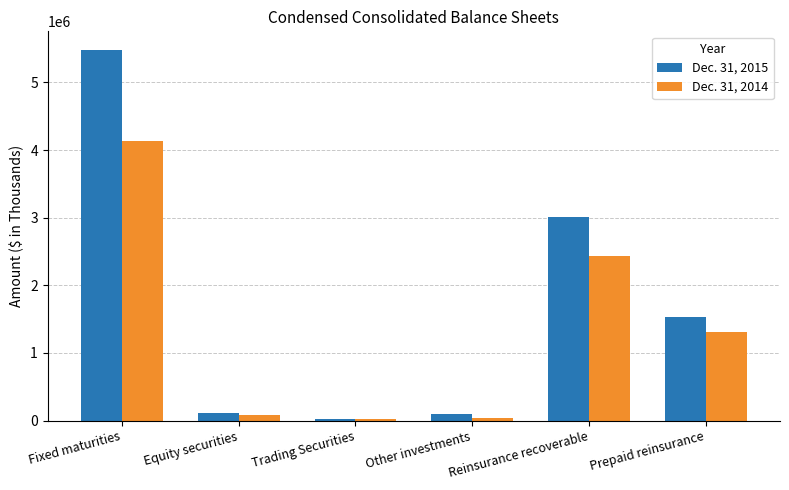

Rank the series by their average value, from highest to lowest.

Dec. 31, 2015, Dec. 31, 2014